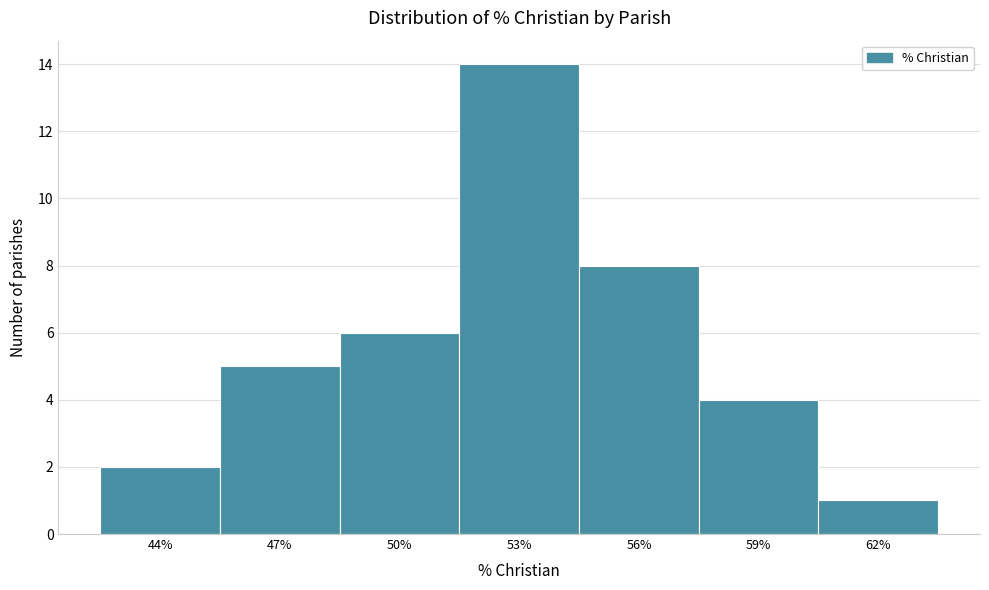

Reading right to left, list all the values displayed in this chart.

62%=1	59%=4	56%=8	53%=14	50%=6	47%=5	44%=2